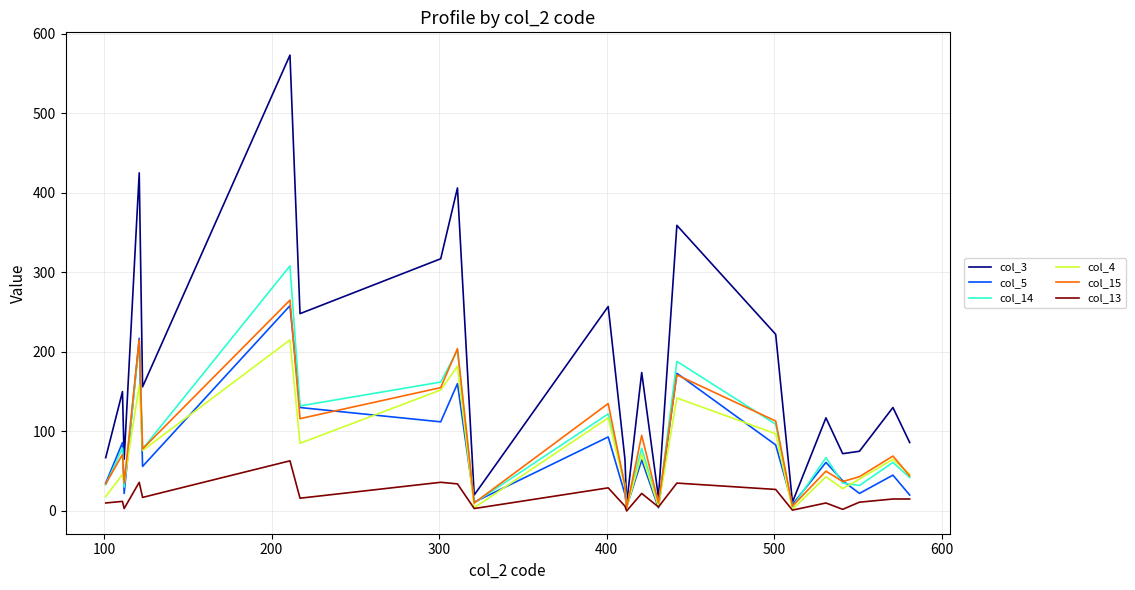

At how many categories does at least one series exceed 374?

3